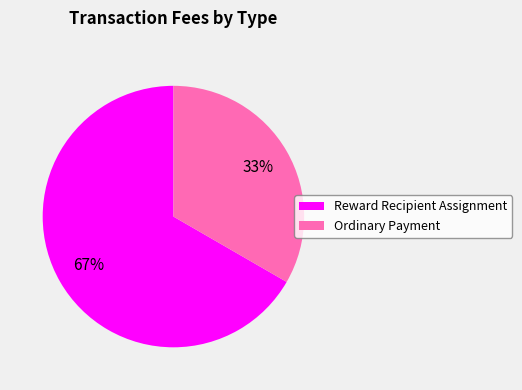

Which slice represents more than half of the pie?

Reward Recipient Assignment